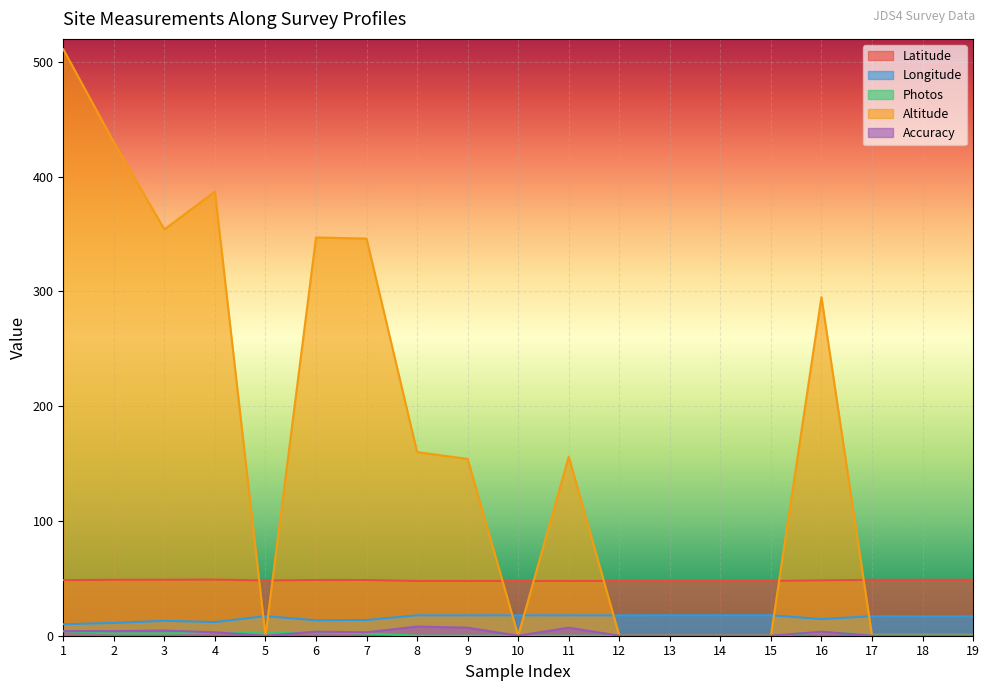

Between 10 and 2, which is larger?

2